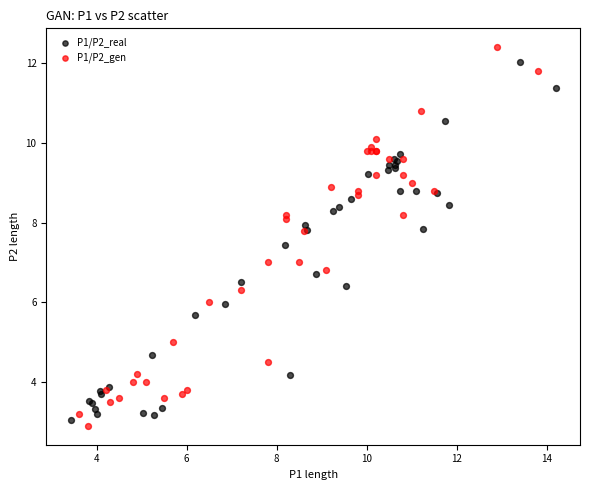

Which series reaches the minimum Y coordinate?

P1/P2_gen